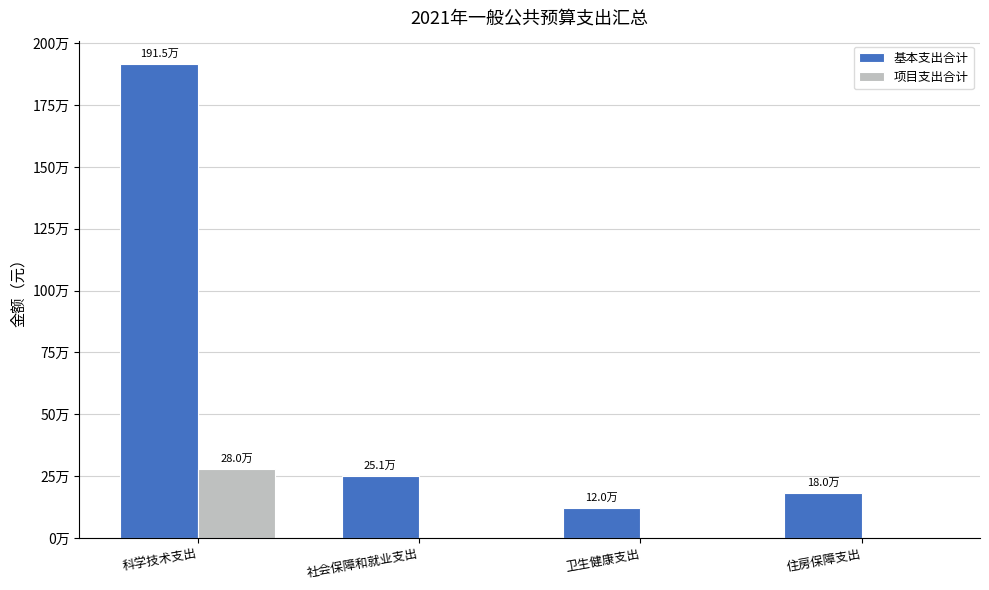

List the series in order of their peak value, lowest first.

项目支出合计, 基本支出合计